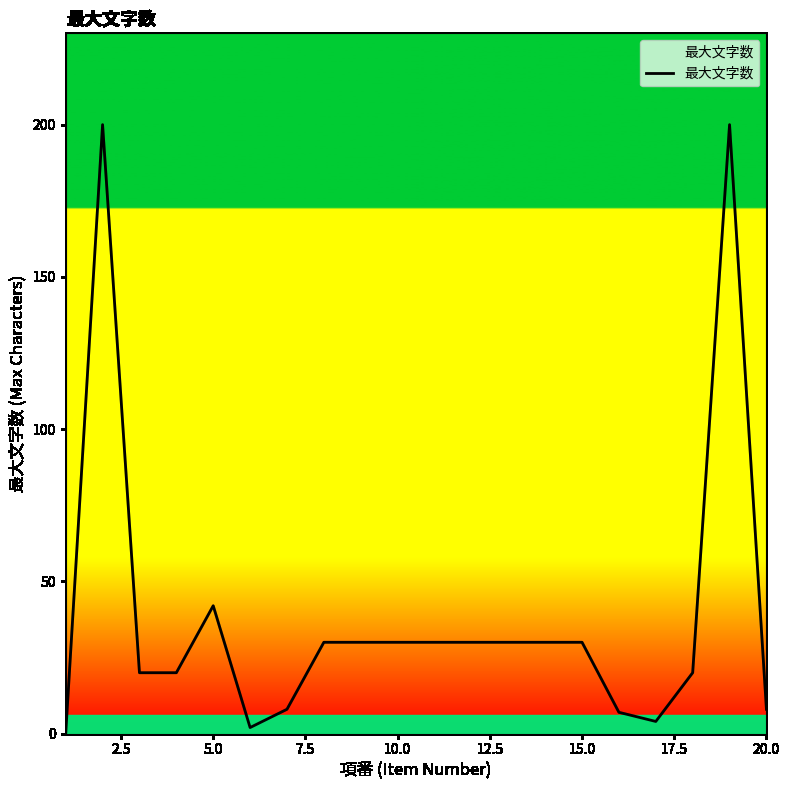

What is the maximum value shown in the chart?

200